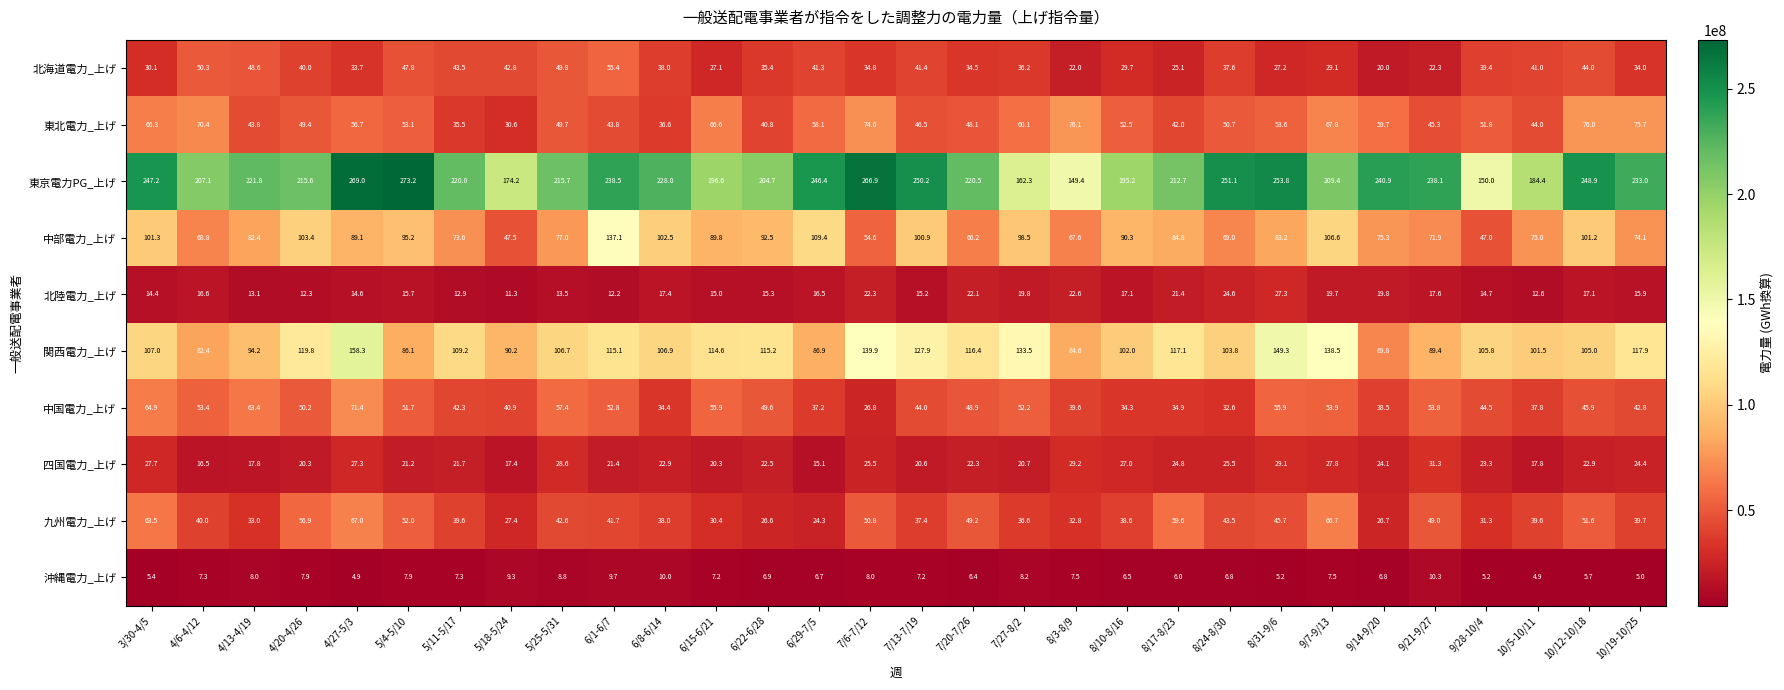

Which series has the largest range (max minus min)?

東京電力PG_上げ